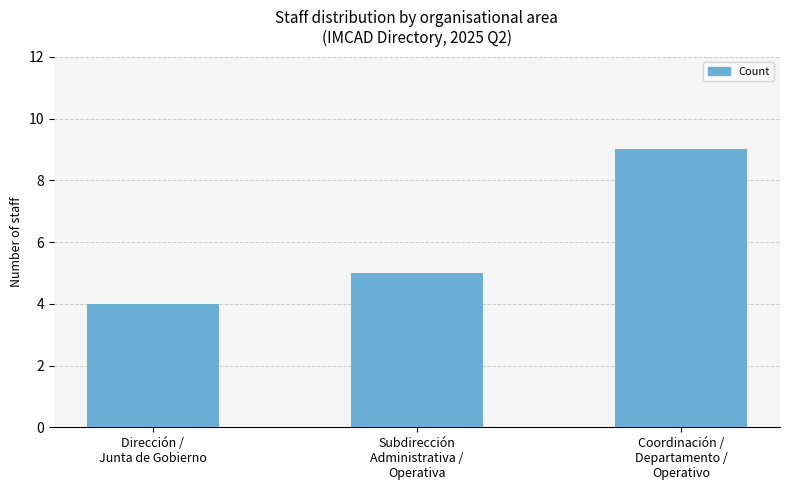

What is the ratio of the value at Dirección /
Junta de Gobierno to the value at Subdirección
Administrativa /
Operativa?

0.8